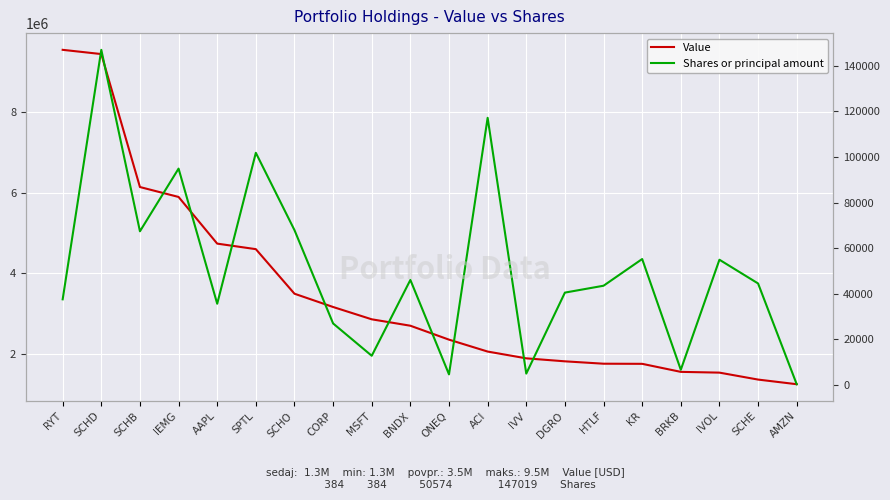

What is the maximum value for Shares or principal amount?

147019